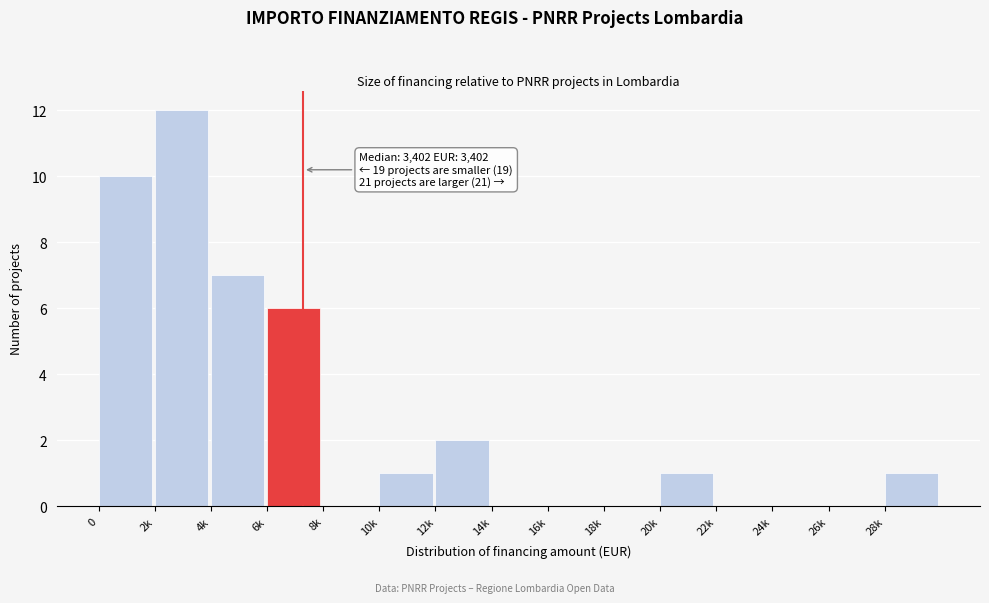

Reading left to right, transcribe all the data shown in this chart.

0=10	2k=12	4k=7	6k=6	8k=0	10k=1	12k=2	14k=0	16k=0	18k=0	20k=1	22k=0	24k=0	26k=0	28k=1